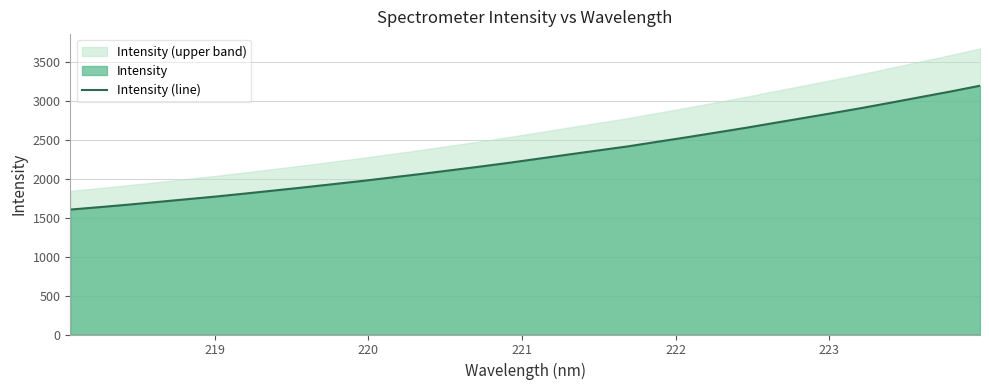

What is the minimum value shown in the chart?

1607.0